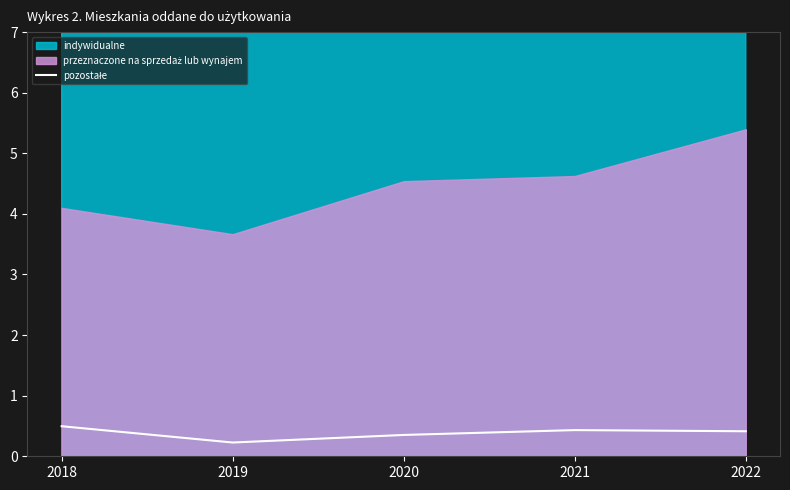

What is the change in value from 2020 to 2021?

+0.1